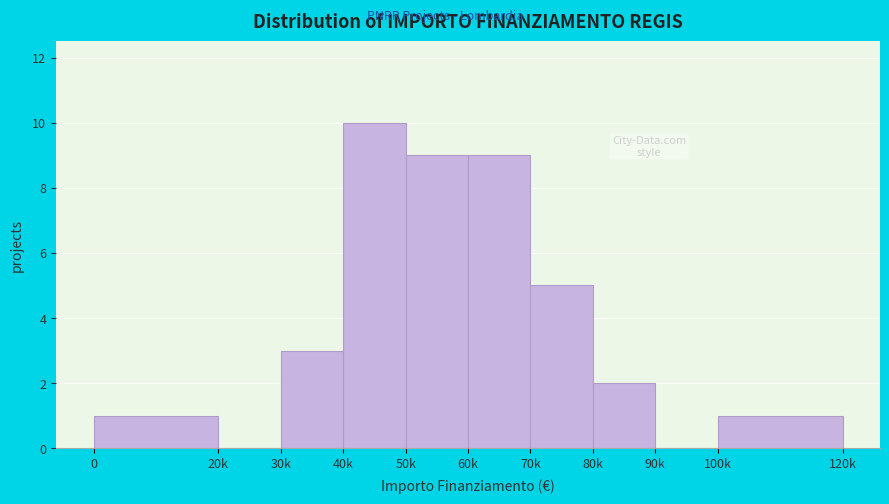

Reading left to right, transcribe all the data shown in this chart.

0=1	20k=0	30k=3	40k=10	50k=9	60k=9	70k=5	80k=2	90k=0	100k=1